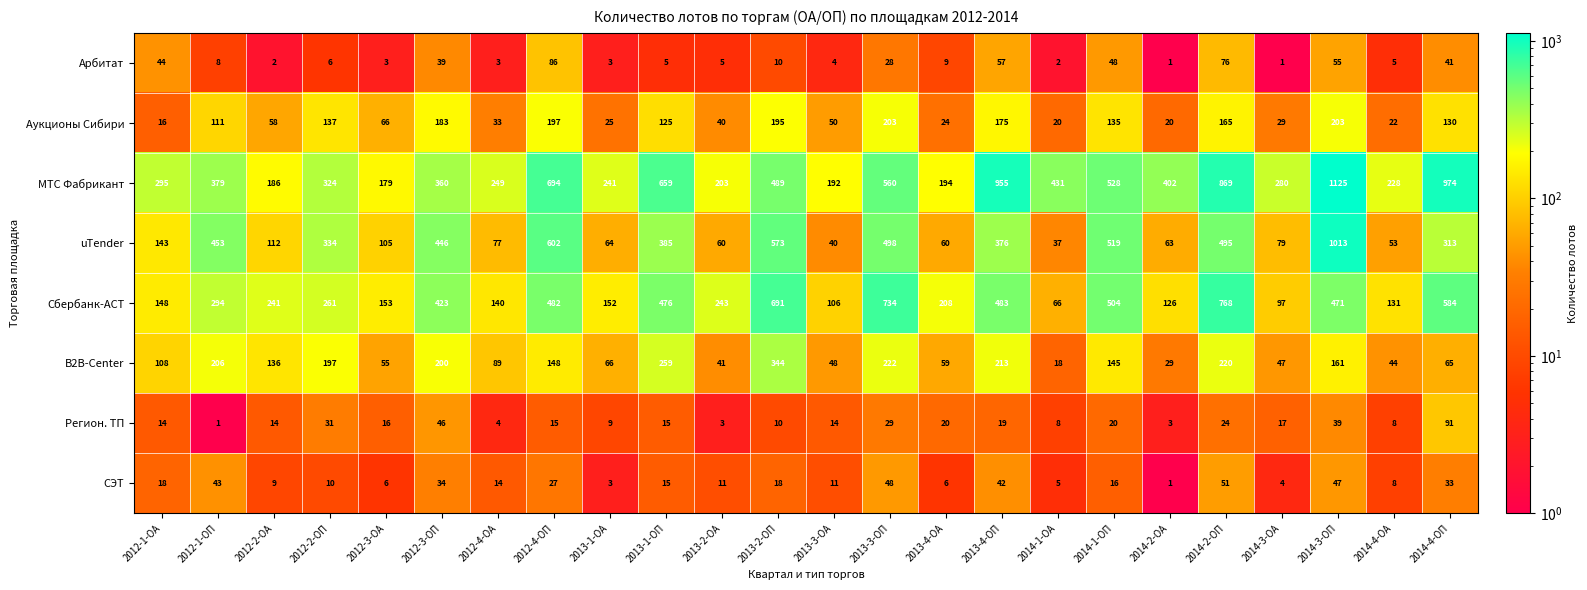

What is the total value across all series at 2013-3-ОП?

2322